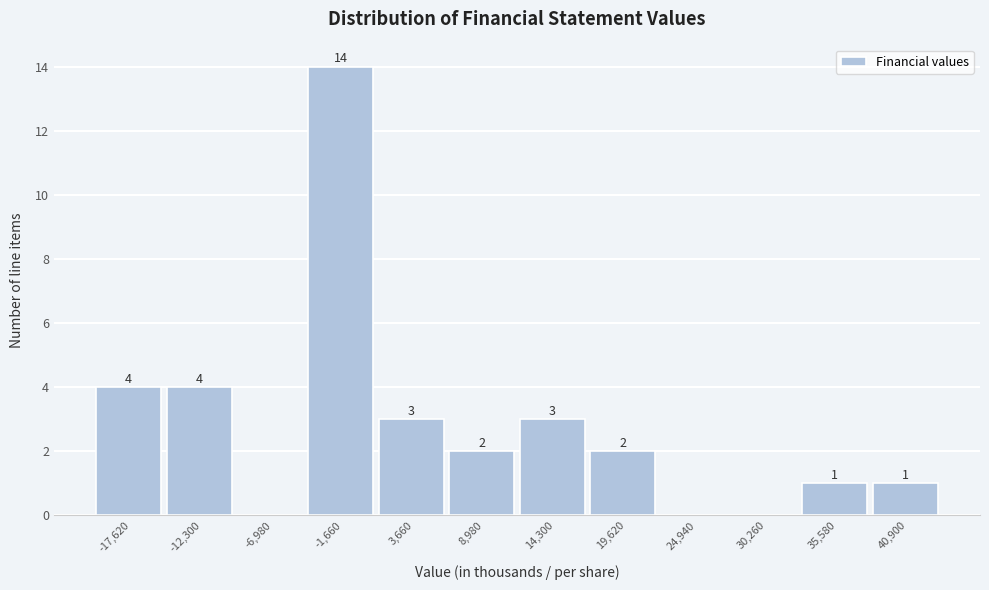

Reading right to left, list all the values displayed in this chart.

40,900=1	35,580=1	30,260=0	24,940=0	19,620=2	14,300=3	8,980=2	3,660=3	-1,660=14	-6,980=0	-12,300=4	-17,620=4